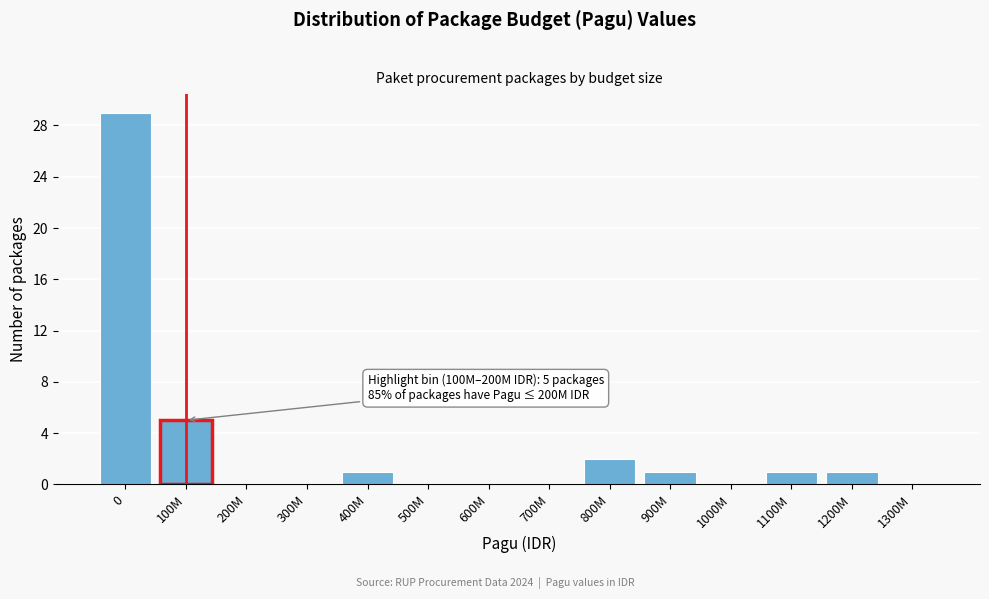

Reading left to right, list all the values displayed in this chart.

0=29	100M=5	200M=0	300M=0	400M=1	500M=0	600M=0	700M=0	800M=2	900M=1	1000M=0	1100M=1	1200M=1	1300M=0